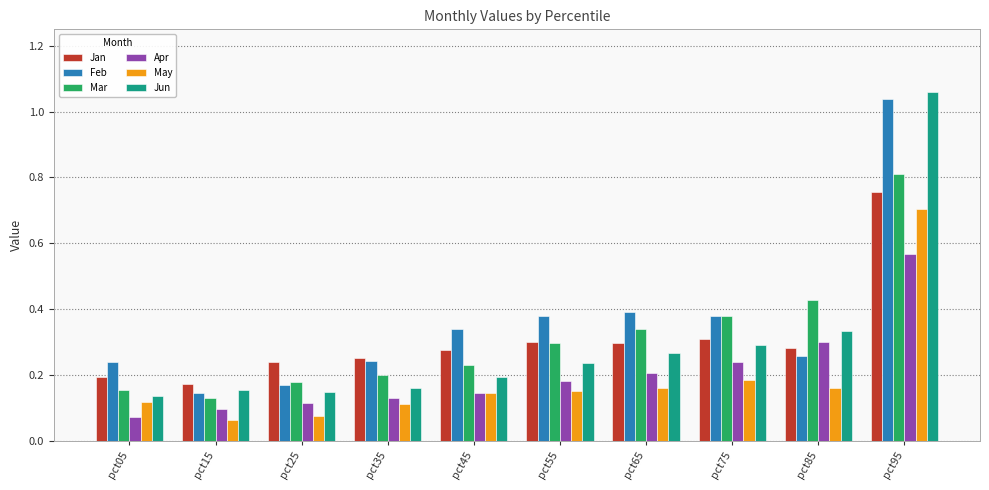

How many Apr values are between 0 and 1?

10